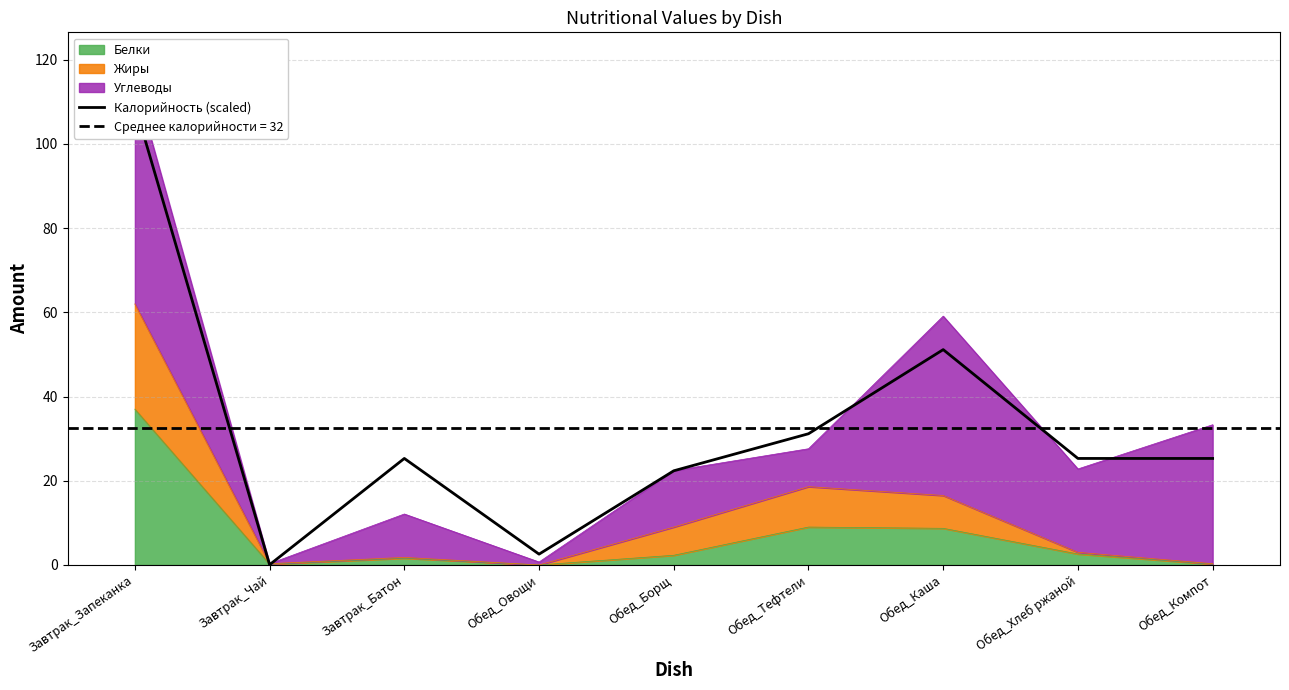

Where does the data first go above 25?

Завтрак_Запеканка